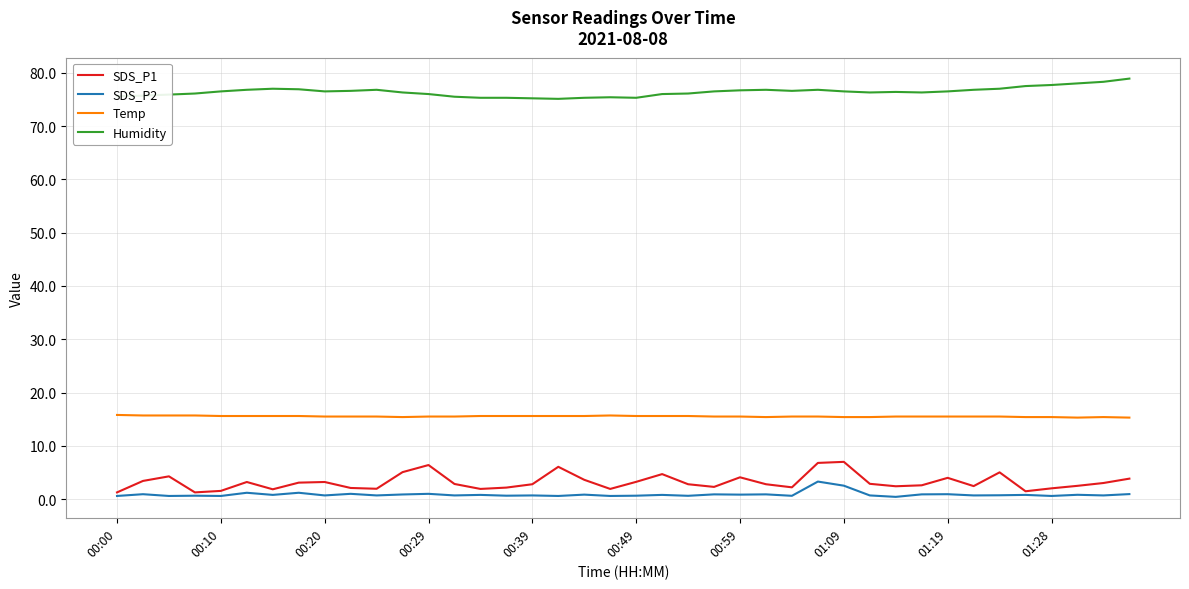

Rank the series by their maximum value, from lowest to highest.

SDS_P2, SDS_P1, Temp, Humidity